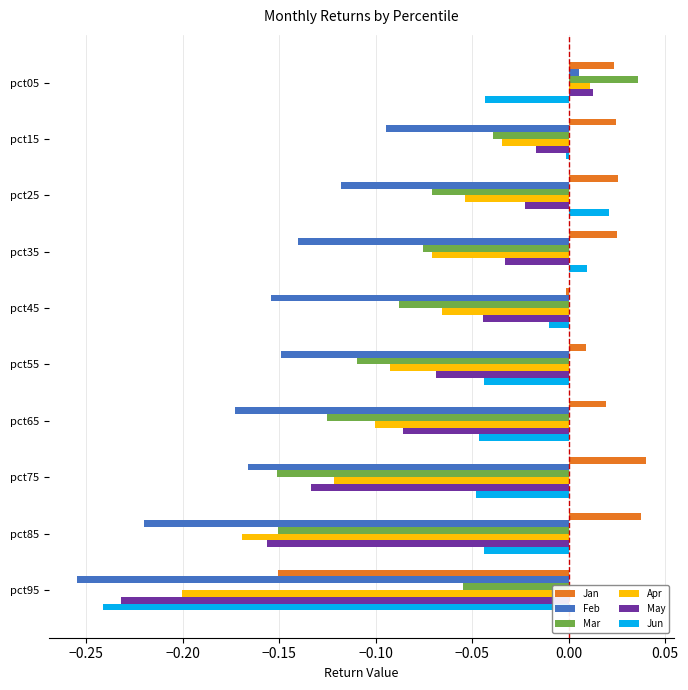

What are all the series names shown in the legend?

Jan, Feb, Mar, Apr, May, Jun